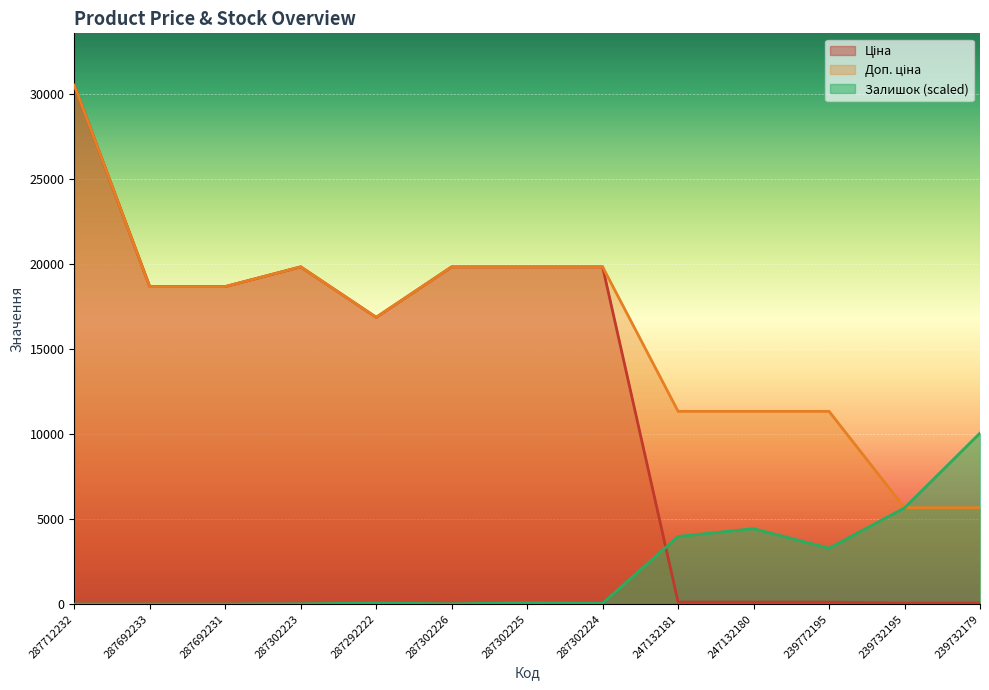

Reading left to right, list all the values displayed in this chart.

Ціна: 30512.3	18671.5	18671.5	19831.1	16863.2	19831.1	19831.1	19831.1	113.3	113.3	113.3	56.7	56.7
Доп. ціна: 30512.3	18671.5	18671.5	19831.1	16863.2	19831.1	19831.1	19831.1	11334.0	11334.0	11334.0	5667.0	5667.0
Залишок: 0.0	0.0	0.0	15.3	61.1	15.3	76.4	45.8	3972.6	4431.0	3285.1	5653.4	10053.8